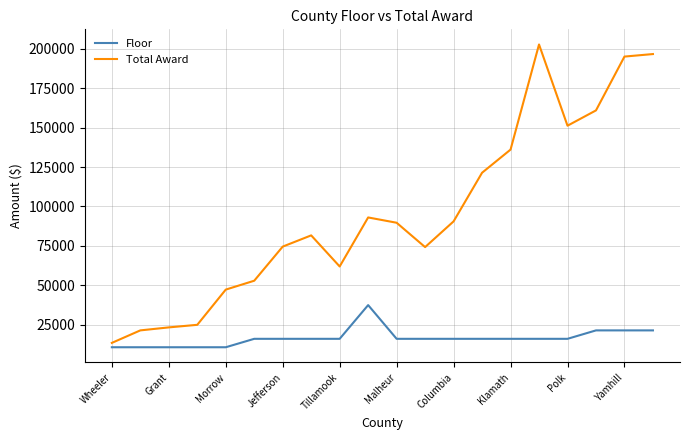

What is the highest value of the Total Award series?

202790.9